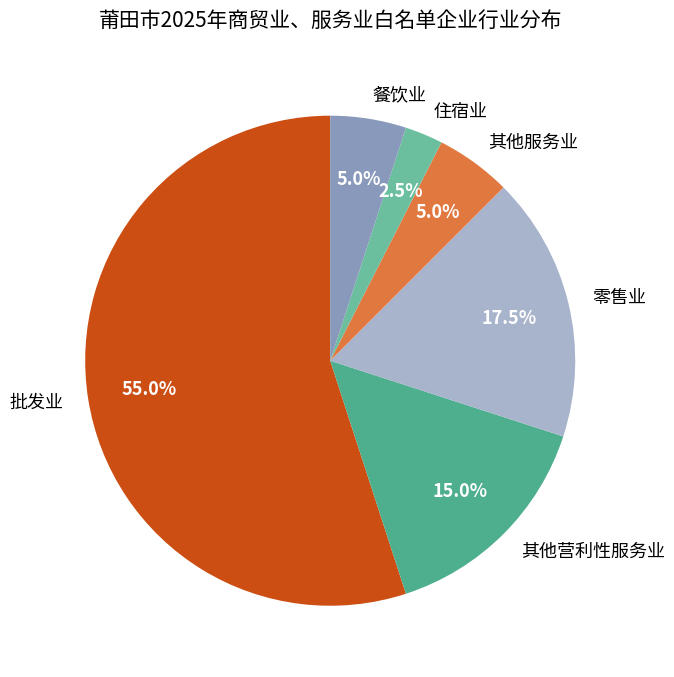

Does any single category account for the majority?

Yes